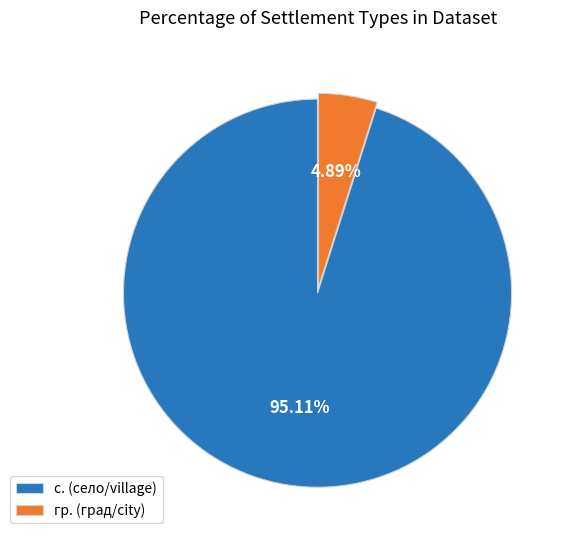

Combined, do с. (село/village) and гр. (град/city) account for over 50%?

Yes